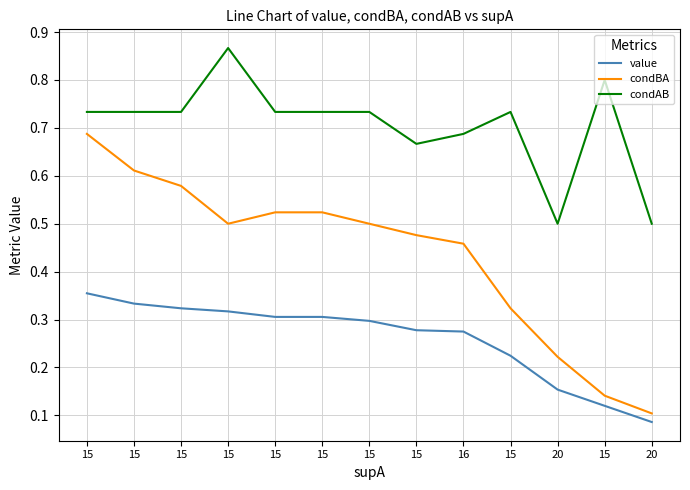

True or false: condBA has a value of 0.8 at 15.

False